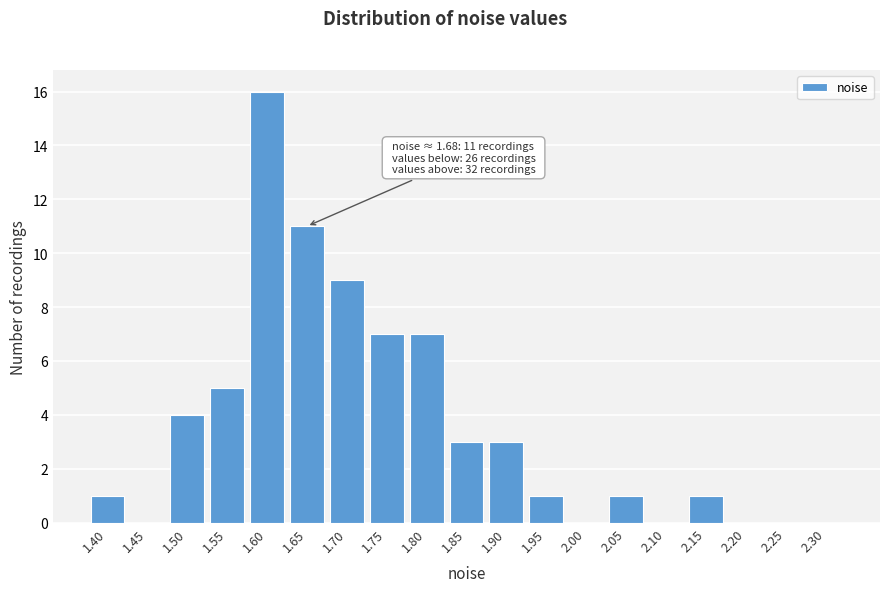

Reading left to right, transcribe all the data shown in this chart.

1.40=1	1.45=0	1.50=4	1.55=5	1.60=16	1.65=11	1.70=9	1.75=7	1.80=7	1.85=3	1.90=3	1.95=1	2.00=0	2.05=1	2.10=0	2.15=1	2.20=0	2.25=0	2.30=0